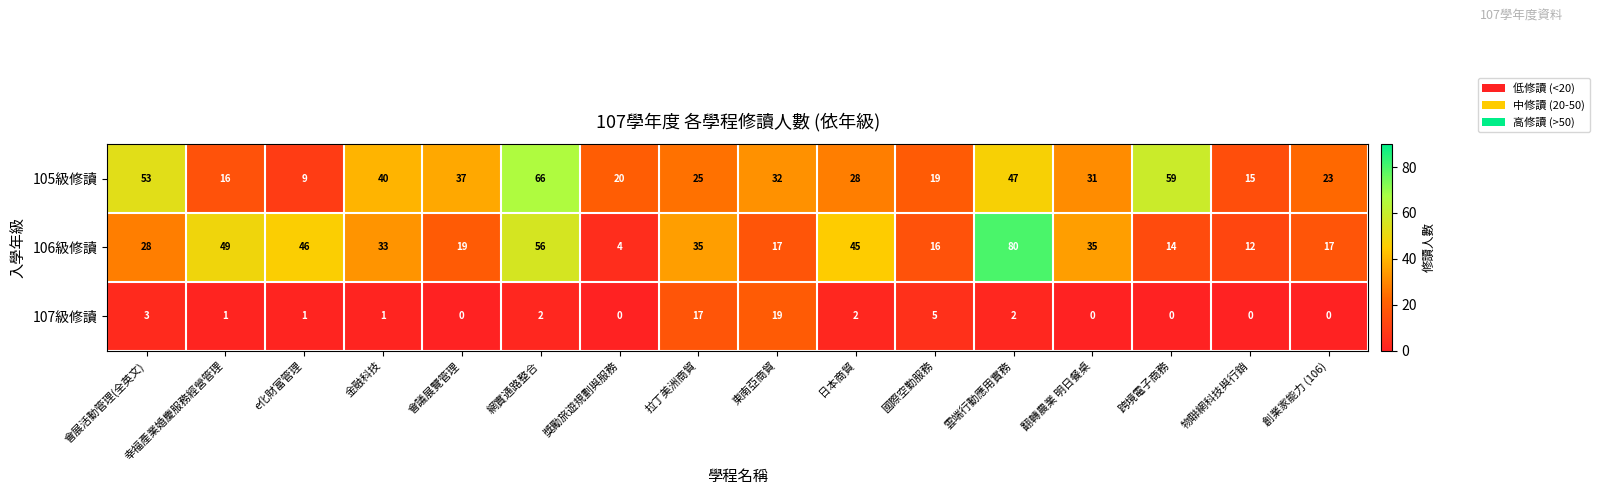

What is the sum of all 105級修讀 values?

520